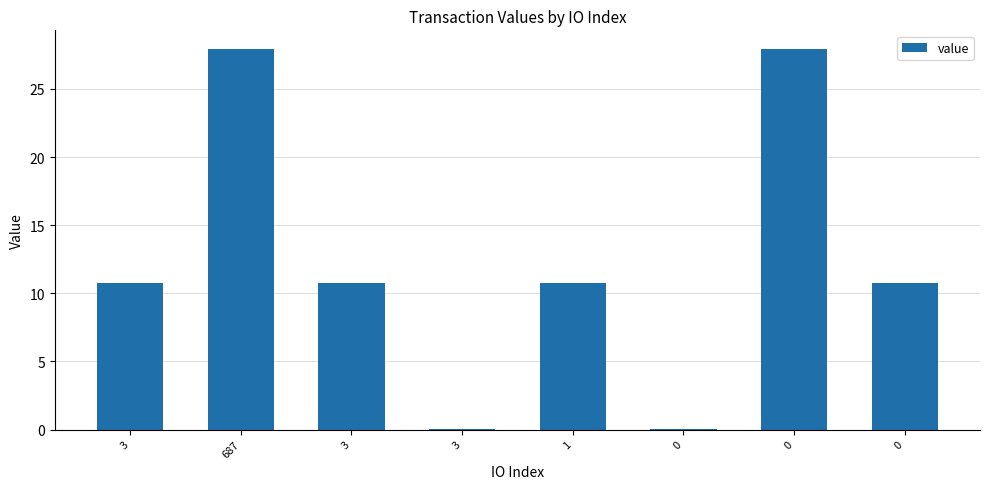

Are the bars horizontal?

No